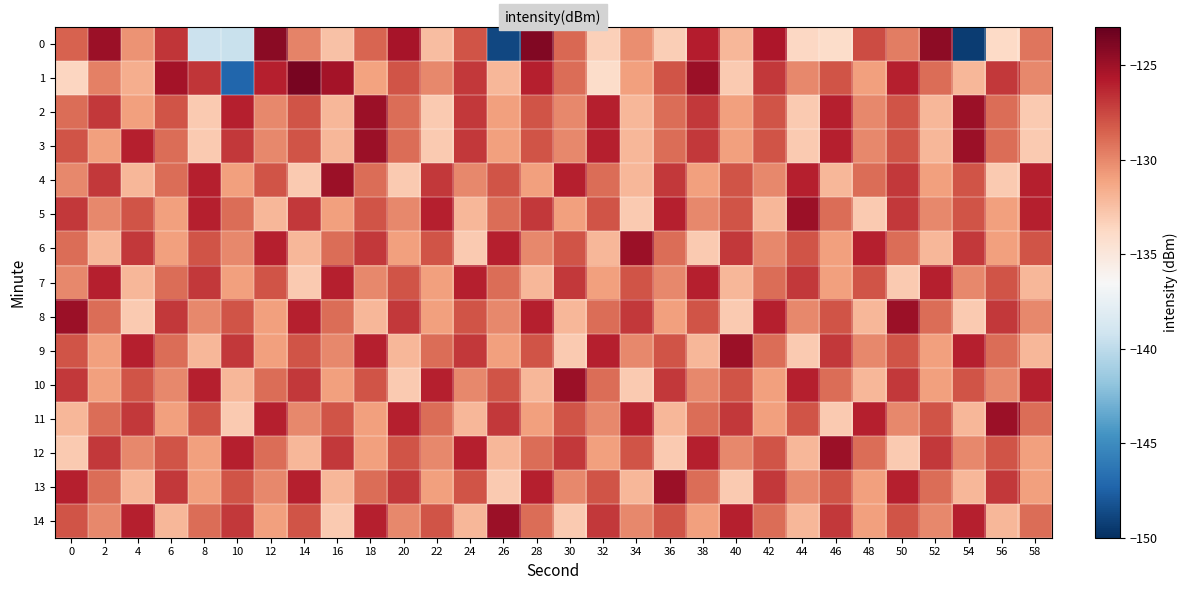

At which category is the sum across all series the highest?

50